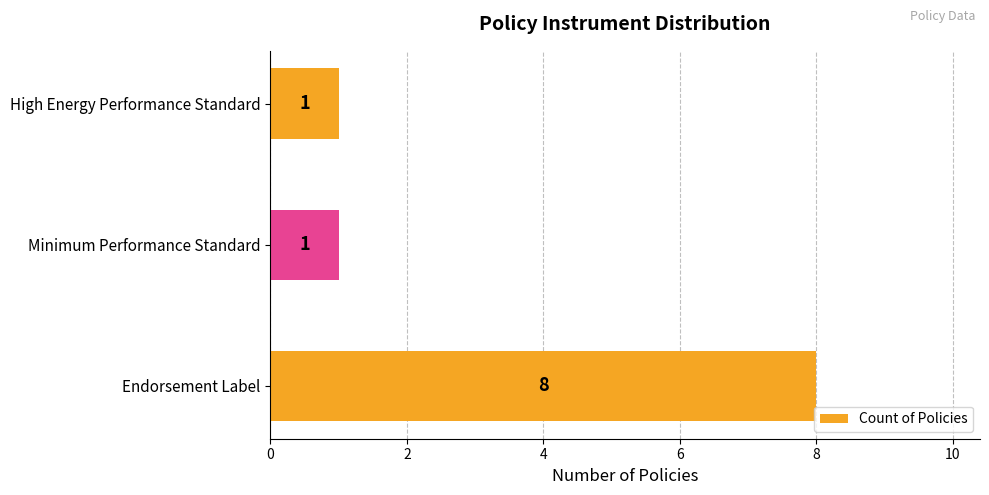

What is the maximum value shown in the chart?

8